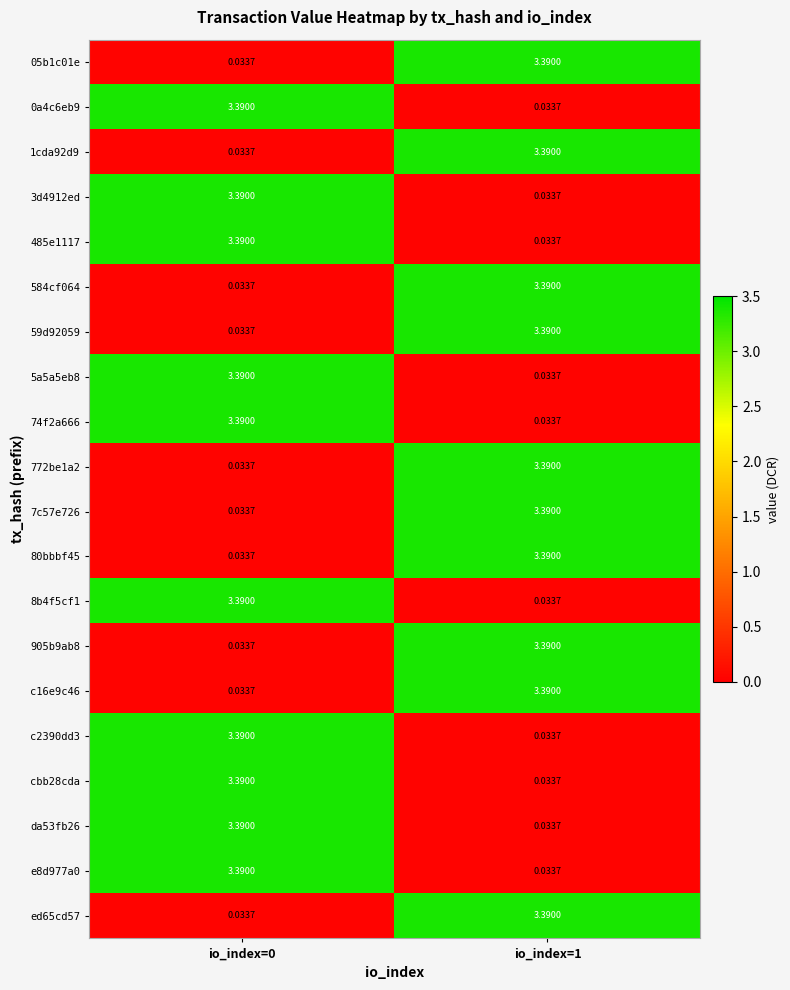

Is the value of da53fb26 at io_index=0 greater than the value of 5a5a5eb8 at io_index=1?

Yes